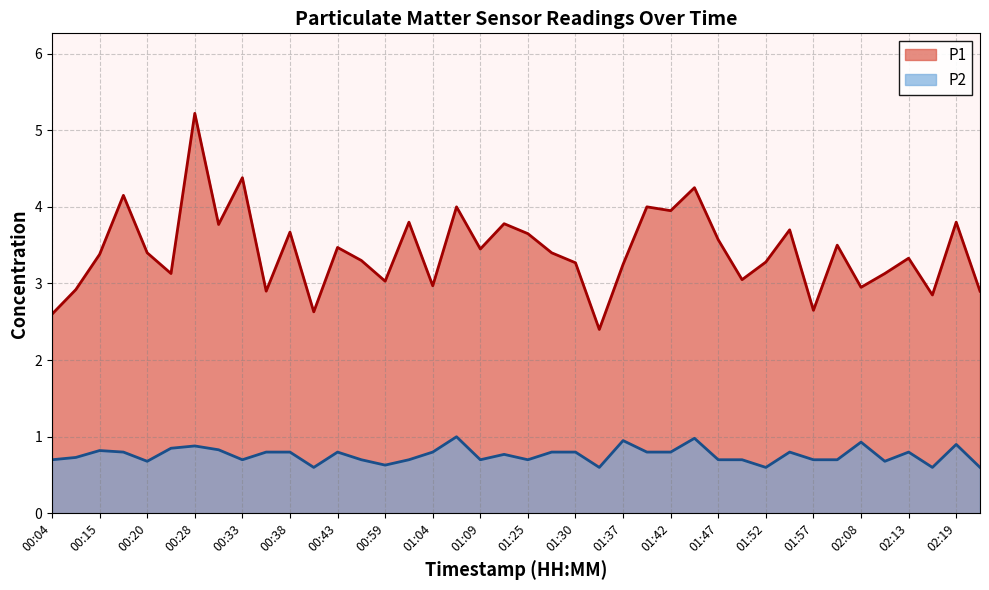

What is the approximate value of P2 at 01:45?

1.0